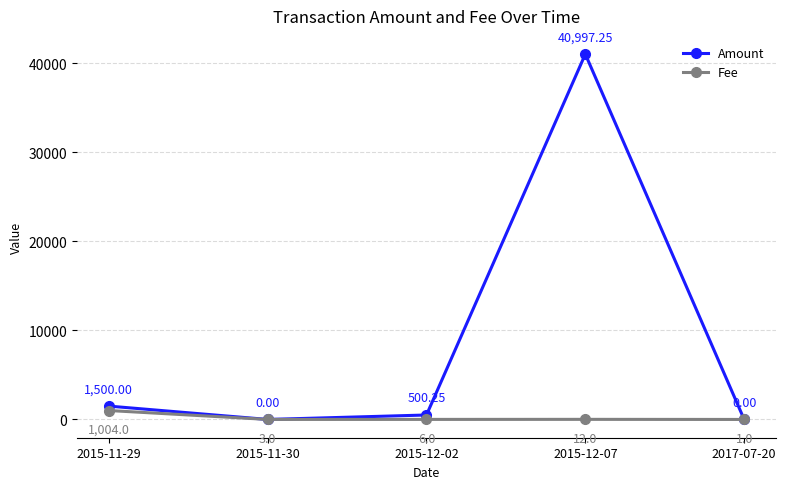

What is the sum of the Fee values at 2015-11-30 and 2015-12-07?

15.0